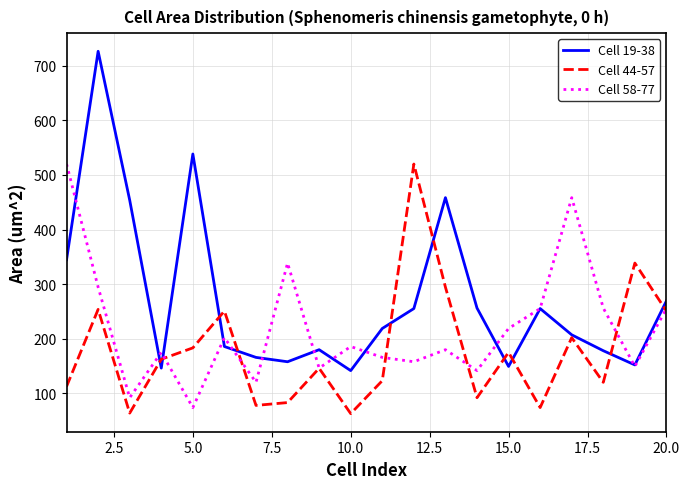

Which series has the largest range (max minus min)?

Cell 19-38